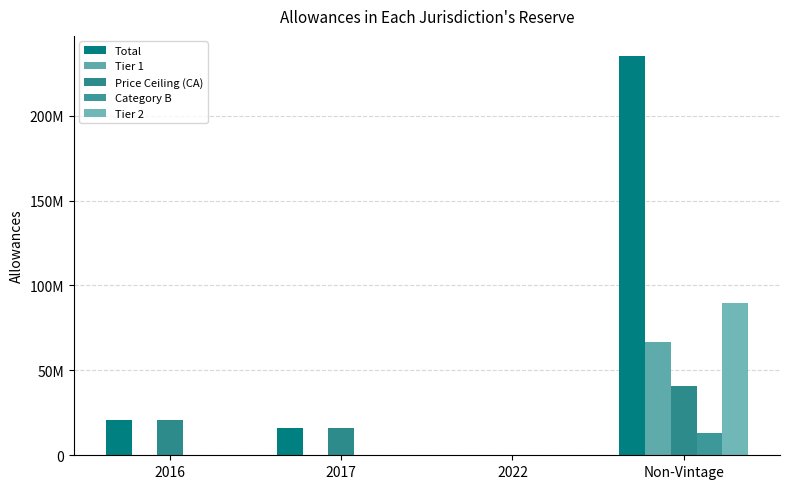

What is the total value across all series at 2016?

41782494